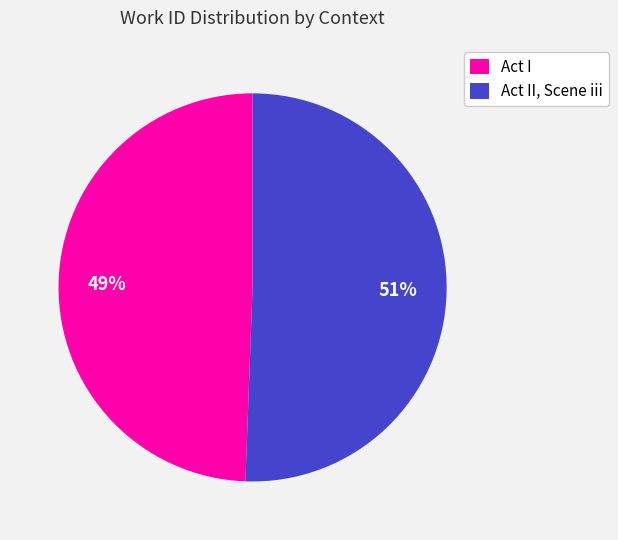

Which slice is the largest?

Act II, Scene iii